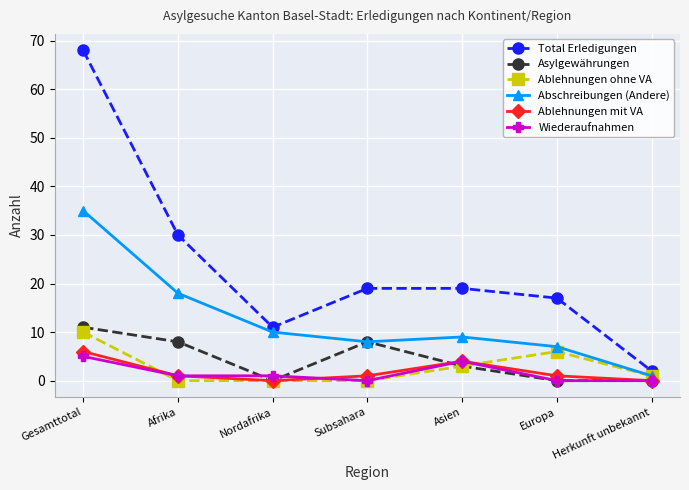

The value of Wiederaufnahmen at Subsahara is 0. True or false?

True